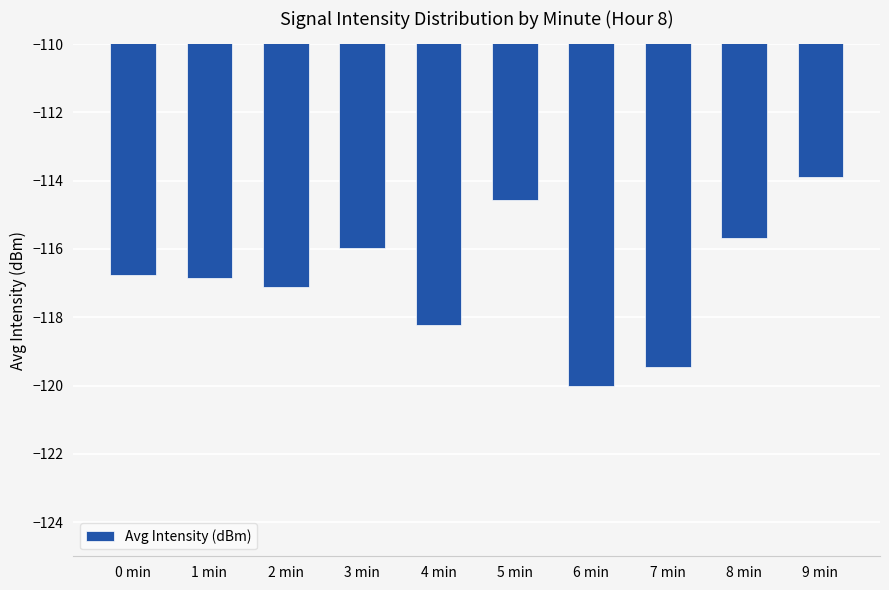

The chart shows a value of -73.9 at 3 min. True or false?

False